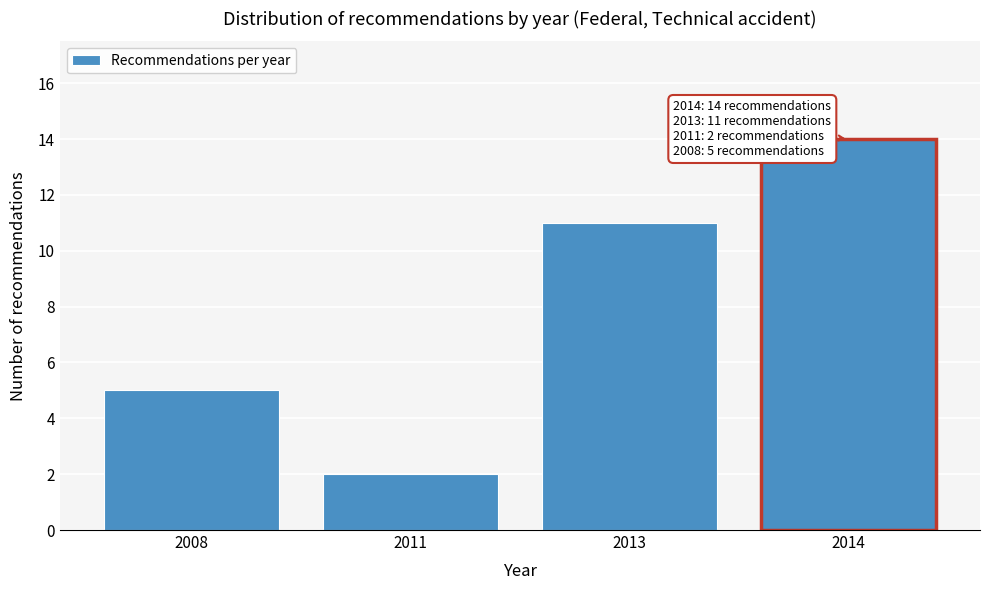

Reading left to right, list all the values displayed in this chart.

5	2	11	14